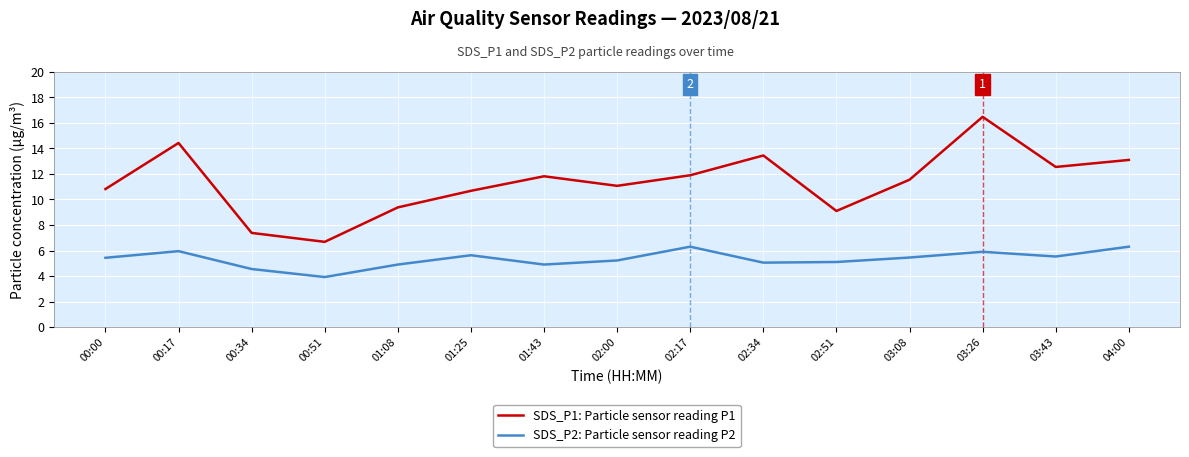

How many distinct data groups are displayed?

2